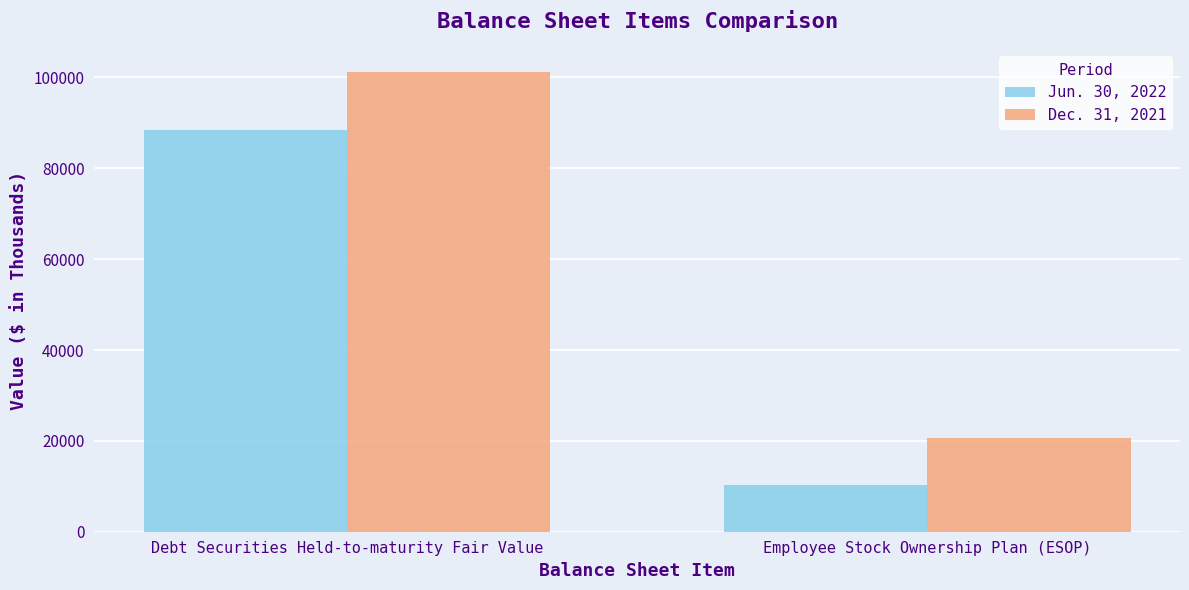

Is the value of Jun. 30, 2022 at Debt Securities Held-to-maturity Fair Value greater than the value of Dec. 31, 2021 at Employee Stock Ownership Plan (ESOP)?

Yes